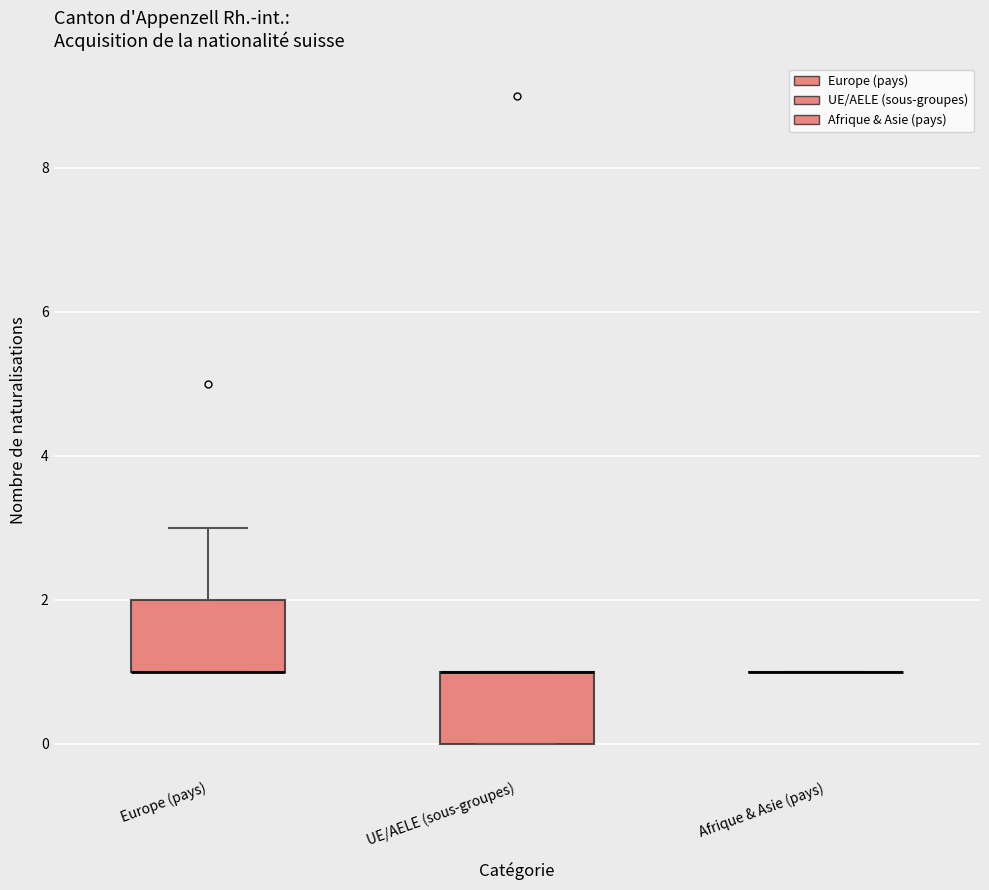

Reading left to right, read every box against the y-axis: the position of its median line, the range the box covers, and the ends of its whiskers. The values are not printed on the chart, so give them approximately, as read against the axis.

Europe (pays): median 1 (drawn on the box's lower edge), box 1 to 2, whiskers 1 to 3
UE/AELE (sous-groupes): median 1 (drawn on the box's upper edge), box 0 to 1, whiskers 0 to 1
Afrique & Asie (pays): box collapsed to a line at 1, whiskers 1 to 1